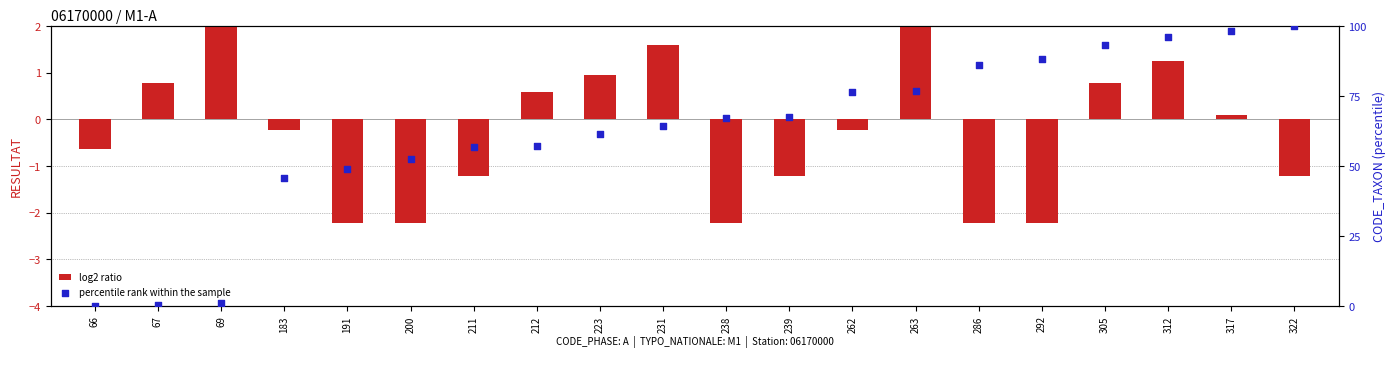

Which series has the widest spread of Y values?

percentile rank within the sample